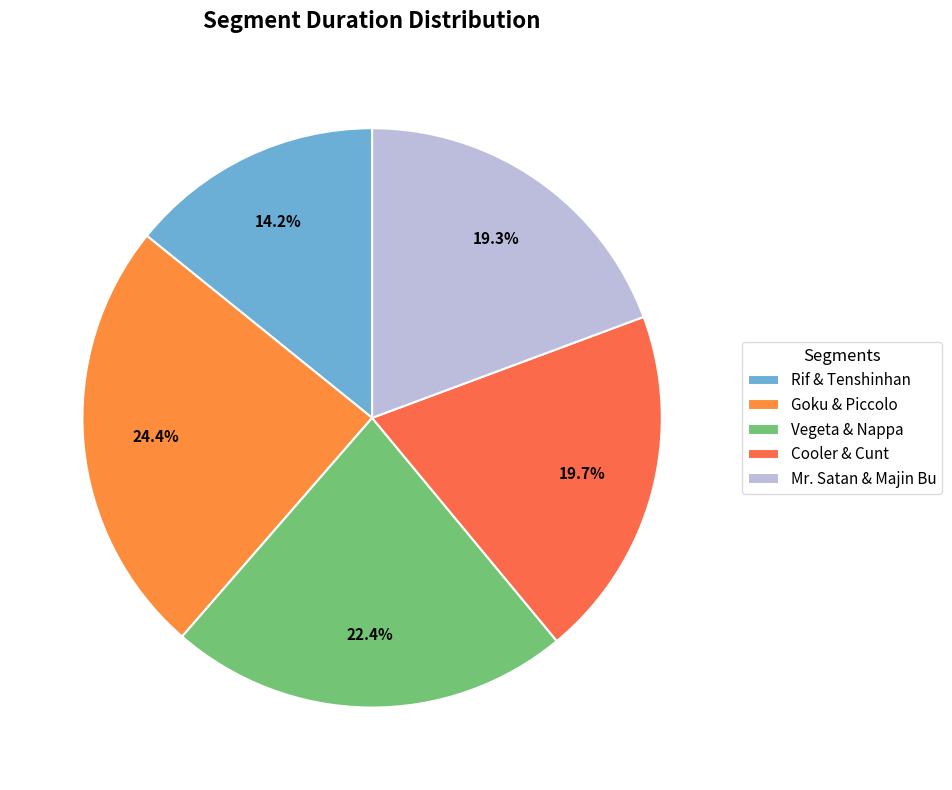

What is the ratio of the value at Rif & Tenshinhan to the value at Goku & Piccolo?

0.6